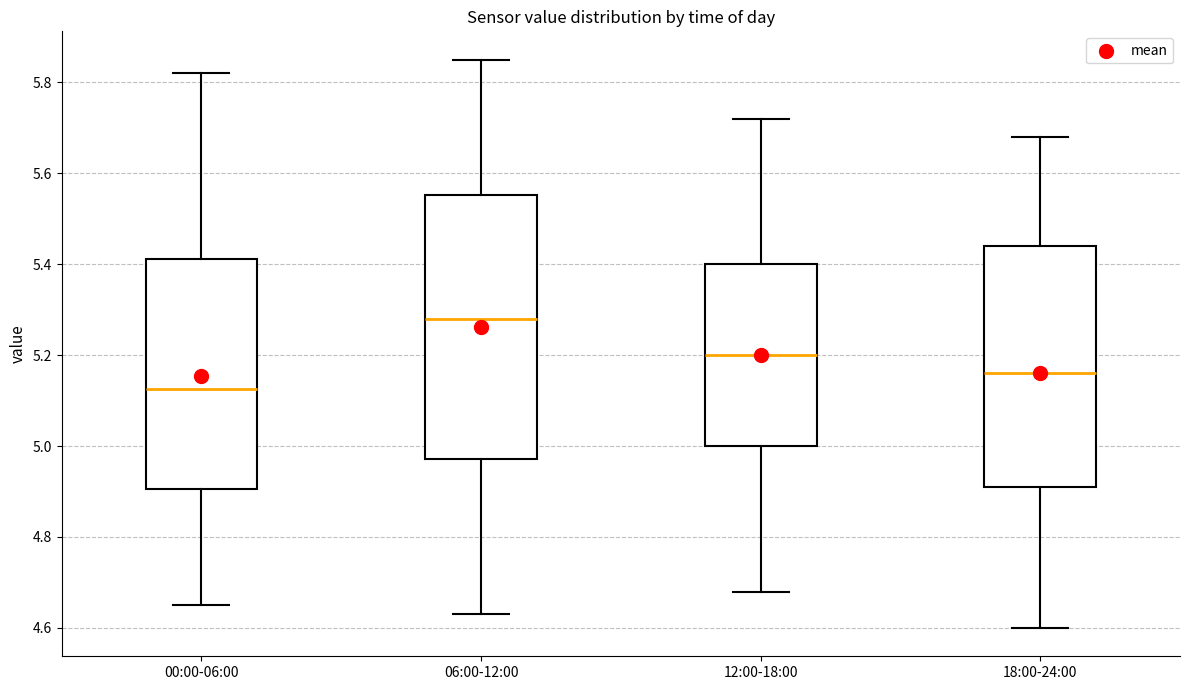

Comparing the boxes themselves (not the whiskers), which one is the tallest?

06:00-12:00